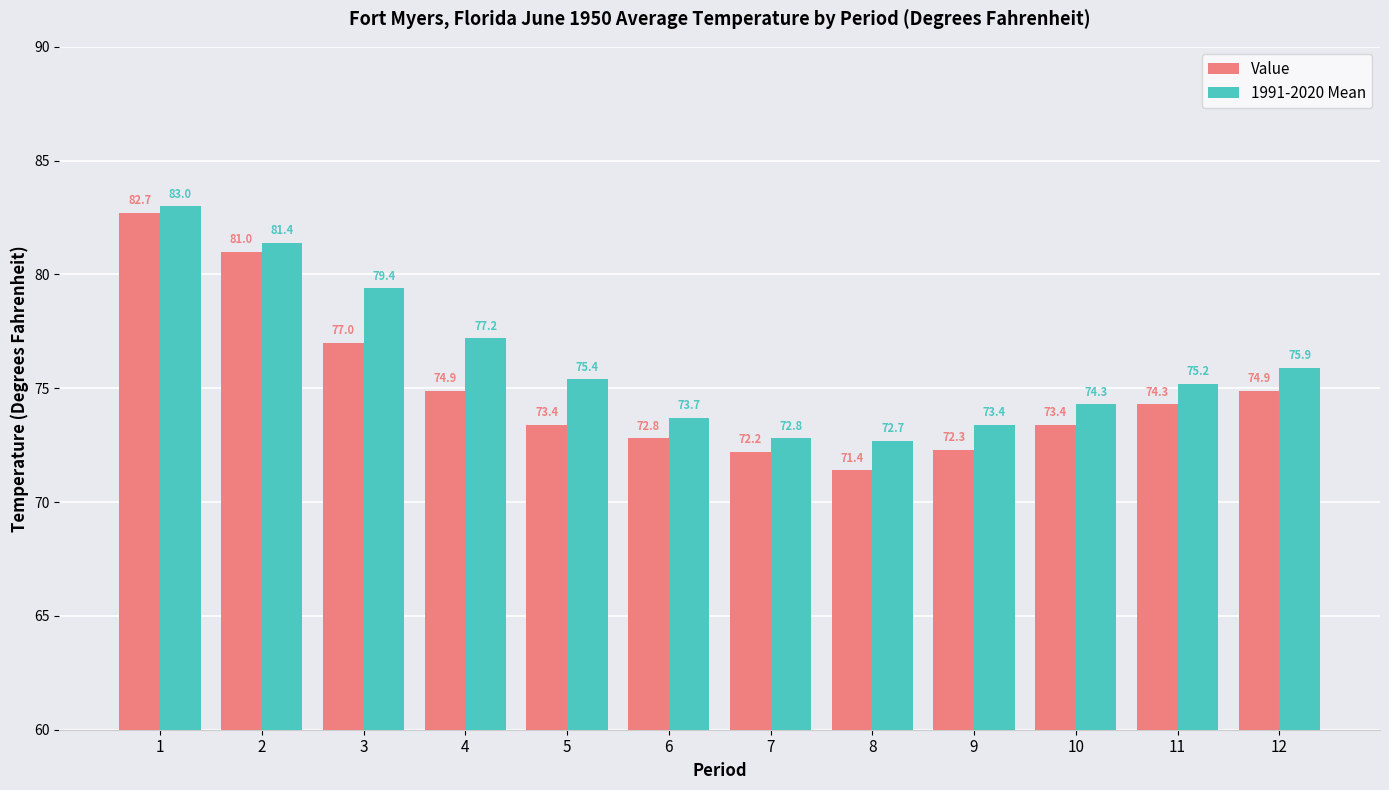

What is the minimum value for 1991-2020 Mean?

72.7